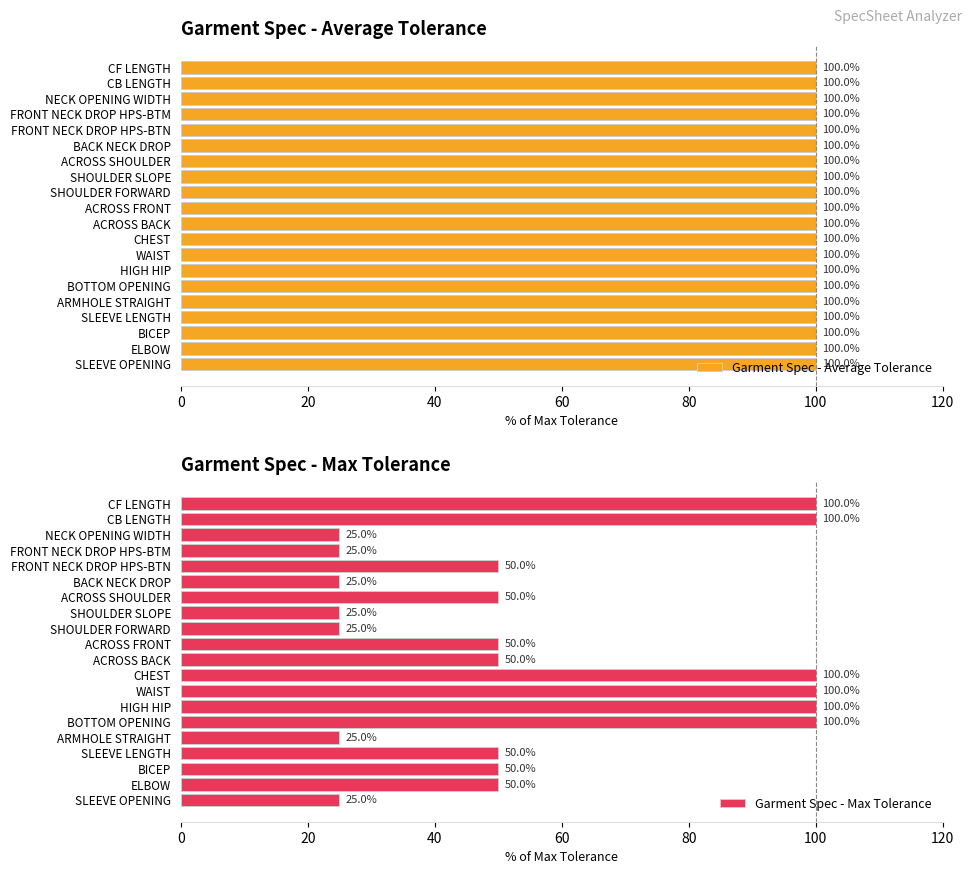

The Garment Spec - Max Tolerance series shows 42 at FRONT NECK DROP HPS-BTM. True or false?

False